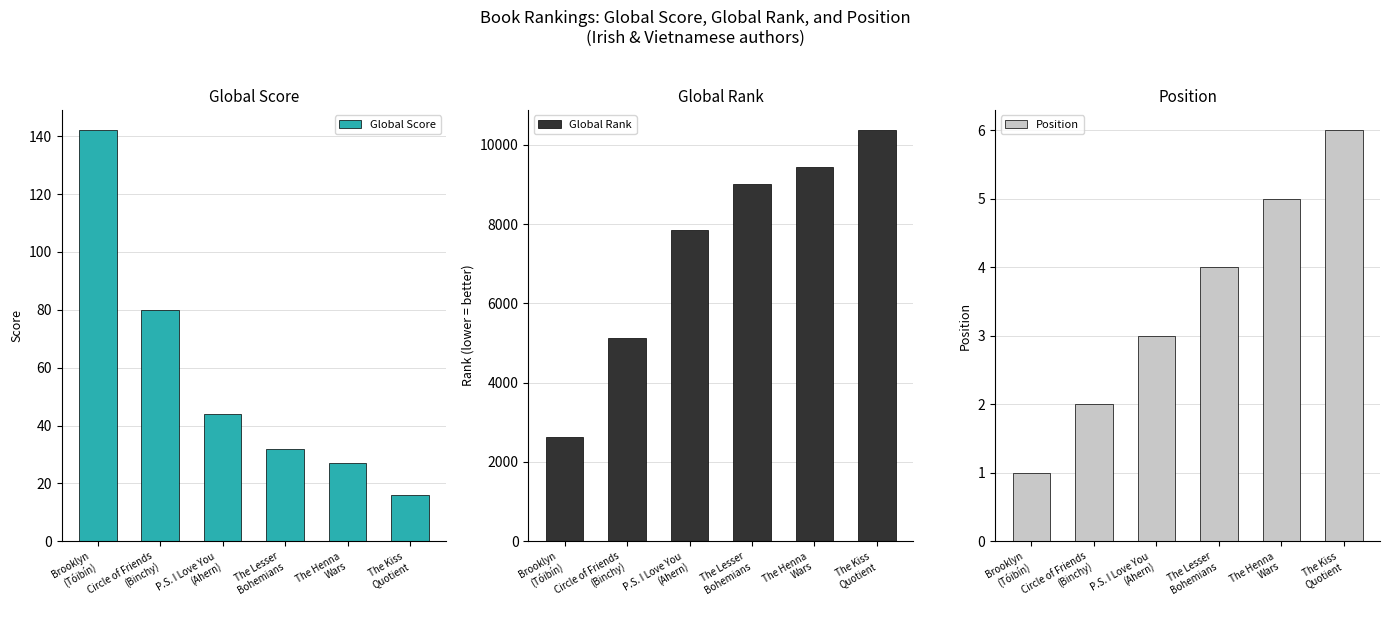

At which label does Global Score reach its peak?

Brooklyn
(Tóibín)